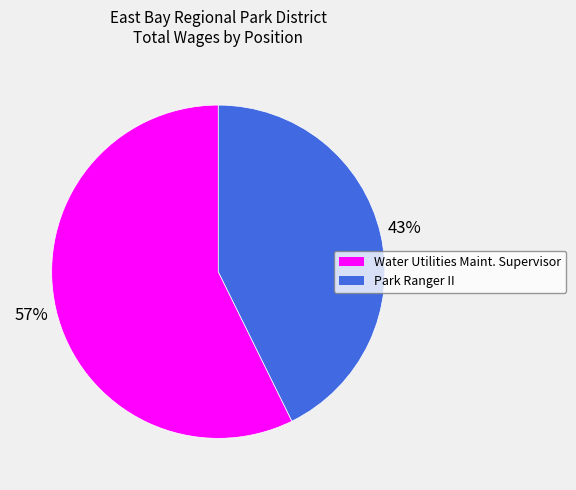

Is there any slice that represents more than half of the pie?

Yes